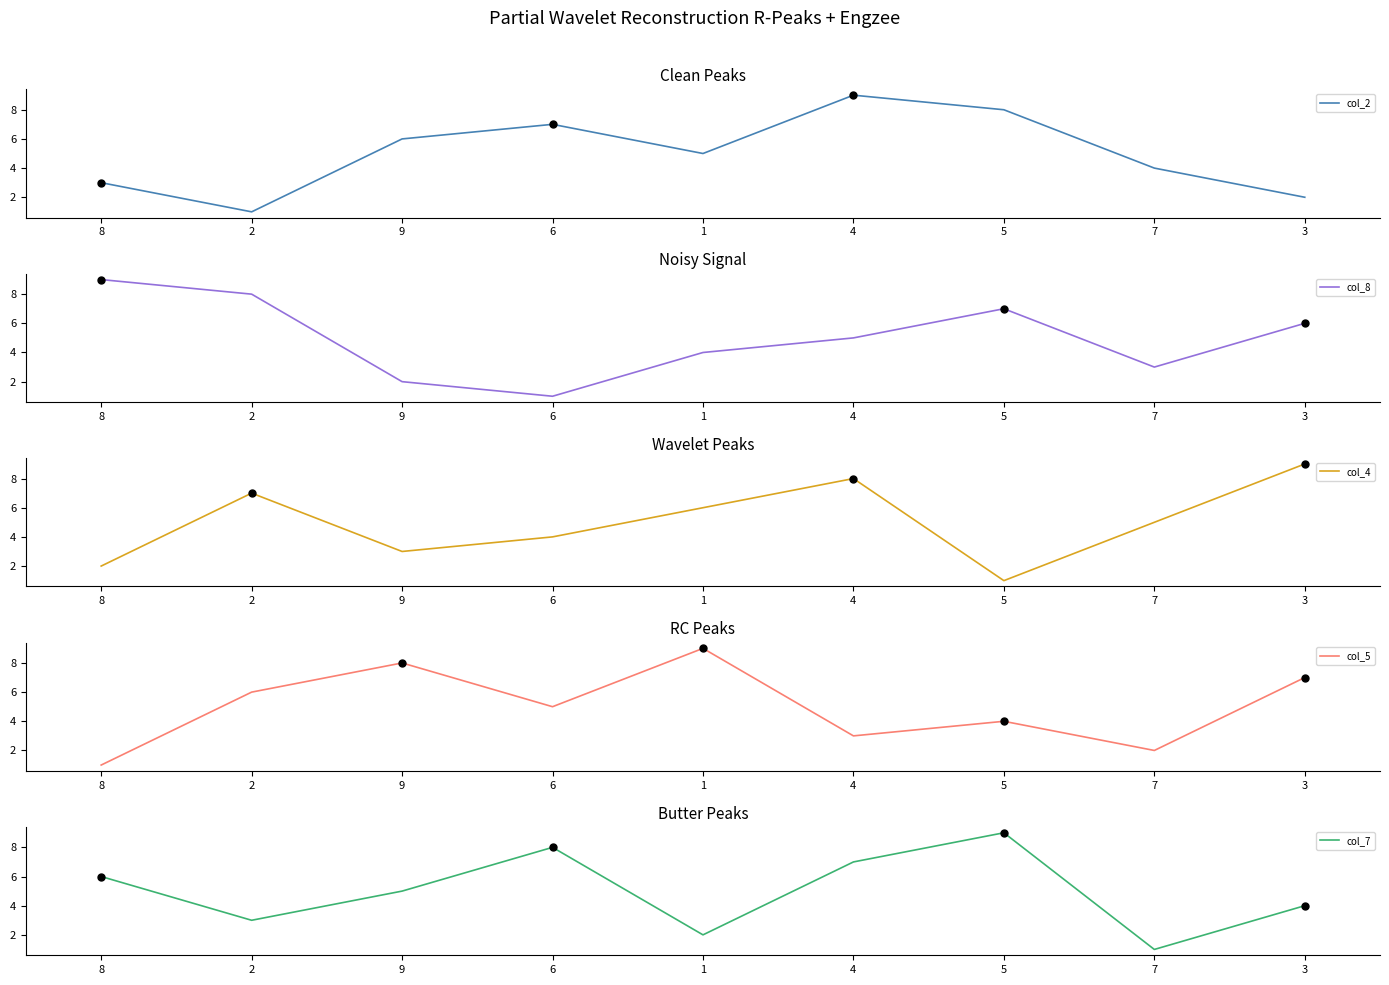

What is the minimum value for col_8?

1